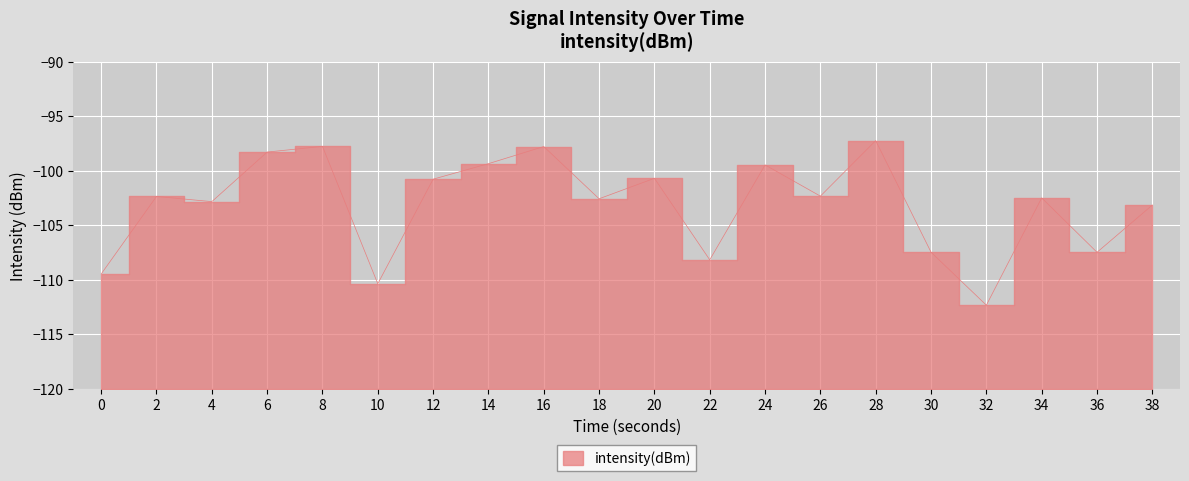

Reading left to right, transcribe all the data shown in this chart.

0=-109.5	2=-102.3	4=-102.8	6=-98.3	8=-97.8	10=-110.4	12=-100.8	14=-99.3	16=-97.8	18=-102.6	20=-100.7	22=-108.2	24=-99.5	26=-102.3	28=-97.2	30=-107.5	32=-112.3	34=-102.5	36=-107.5	38=-103.1